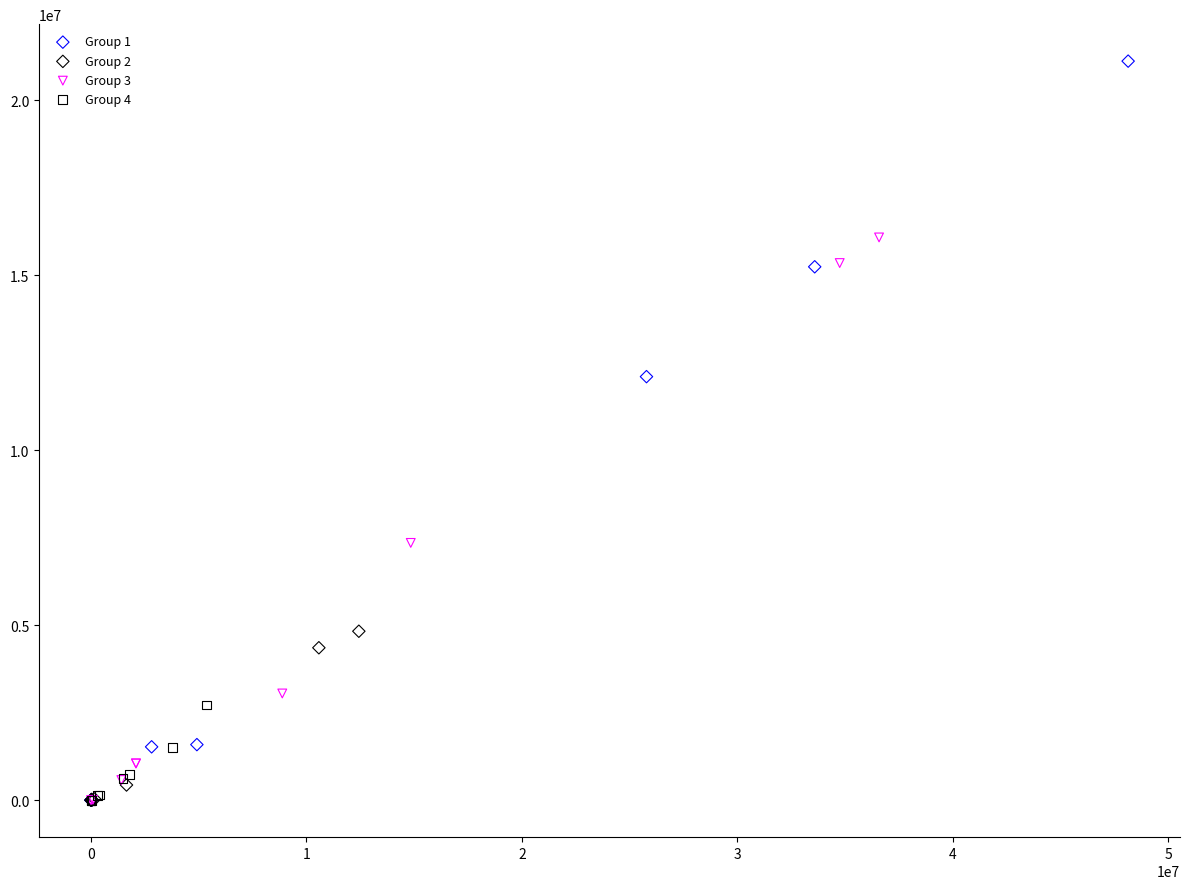

What are all the series names shown in the legend?

Group 1, Group 2, Group 3, Group 4